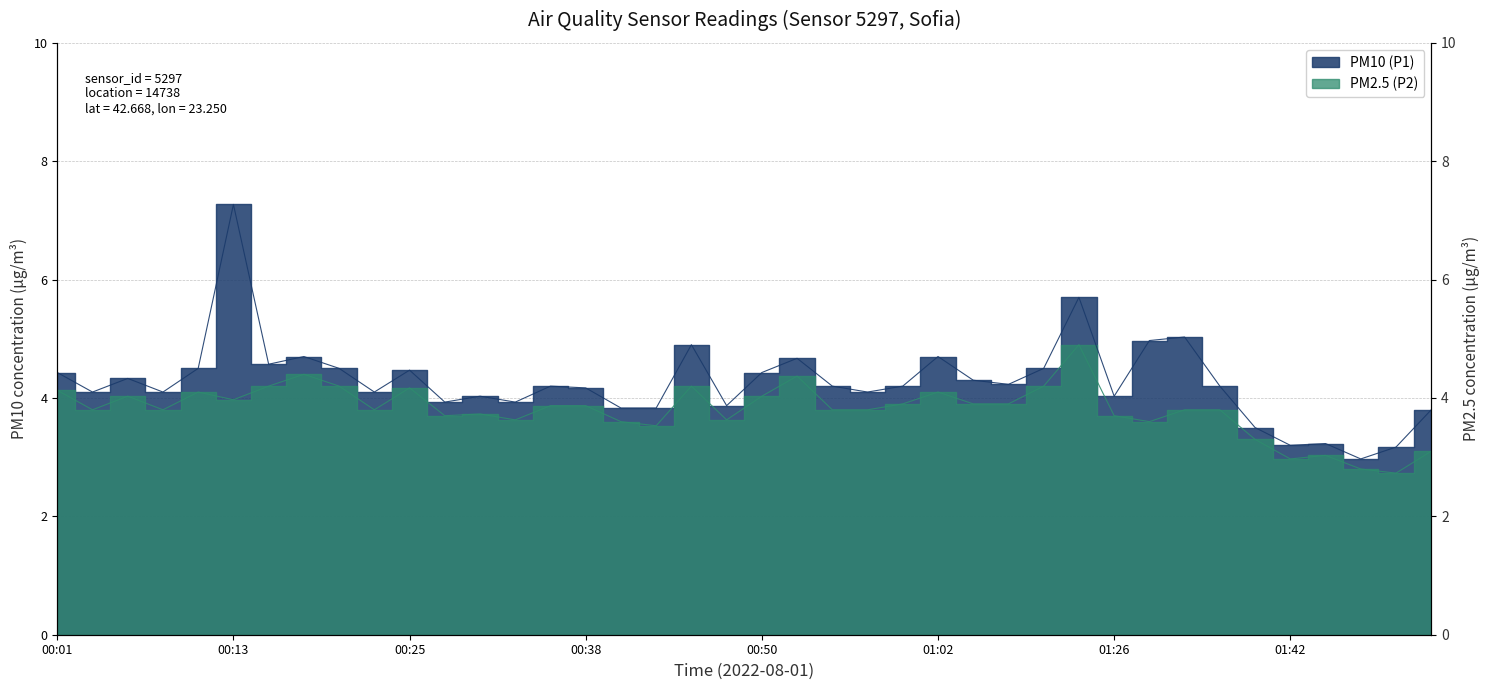

How many data points does each series have?

40